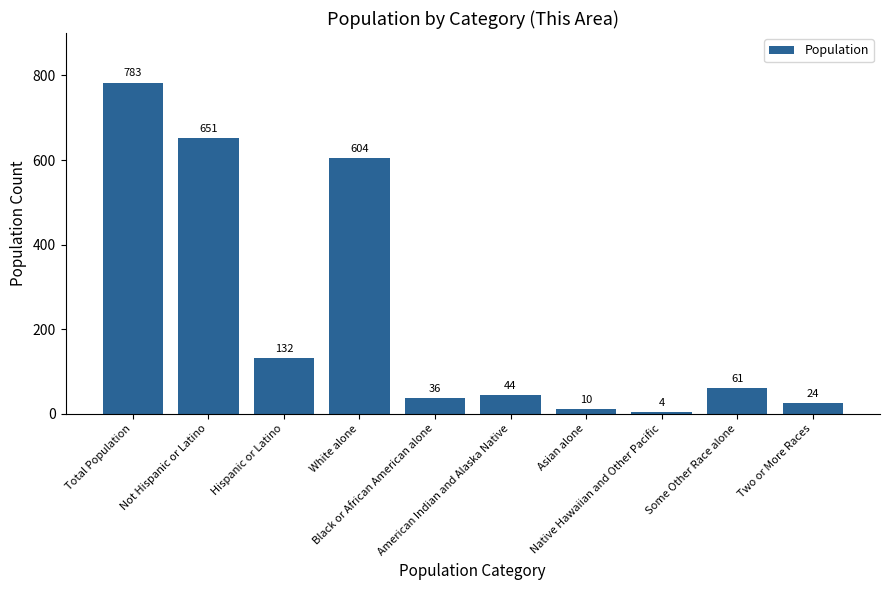

The chart shows a value of 1079 at Total Population. True or false?

False